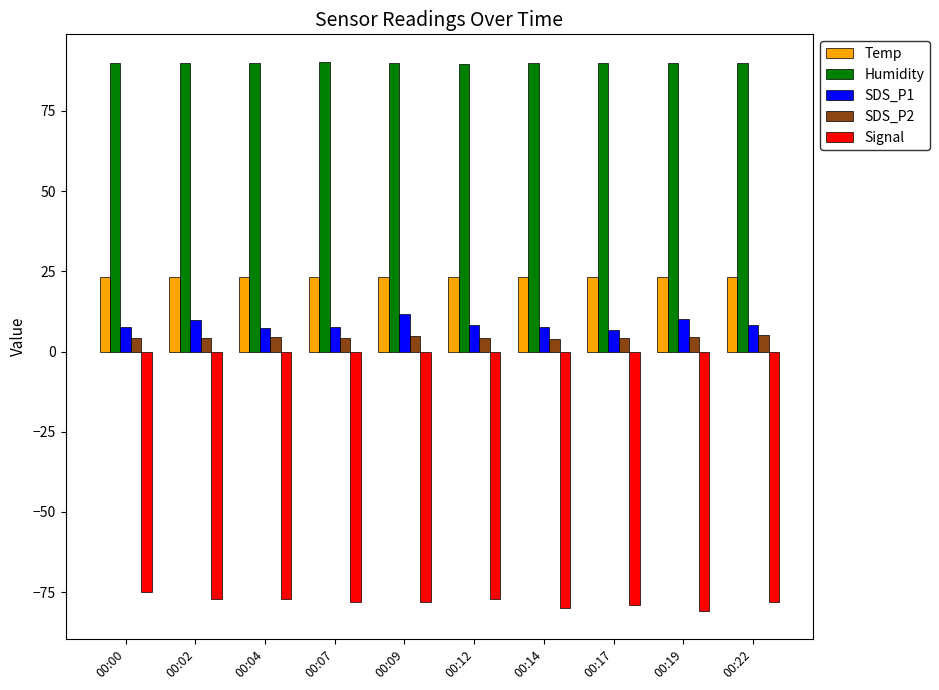

What is the sum of the Humidity values at 00:22 and 00:17?

180.0